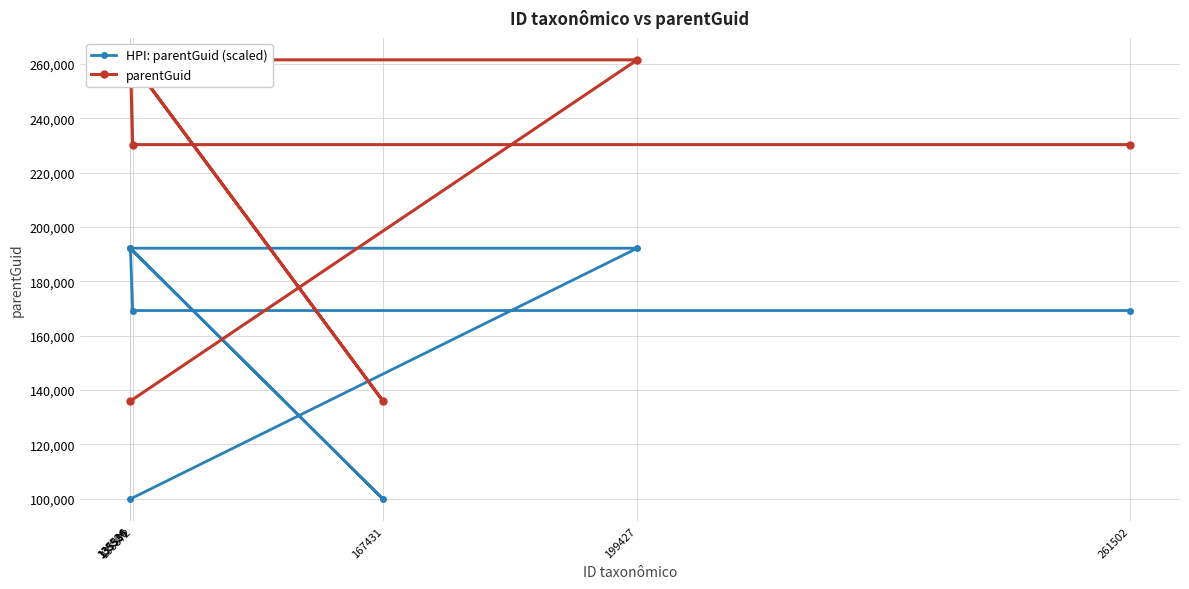

What are all the series names shown in the legend?

HPI: parentGuid (scaled), parentGuid